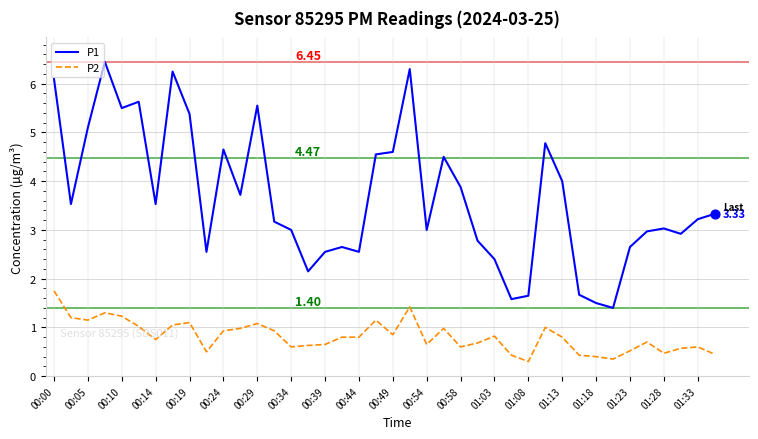

Which series has the widest spread of values?

P1